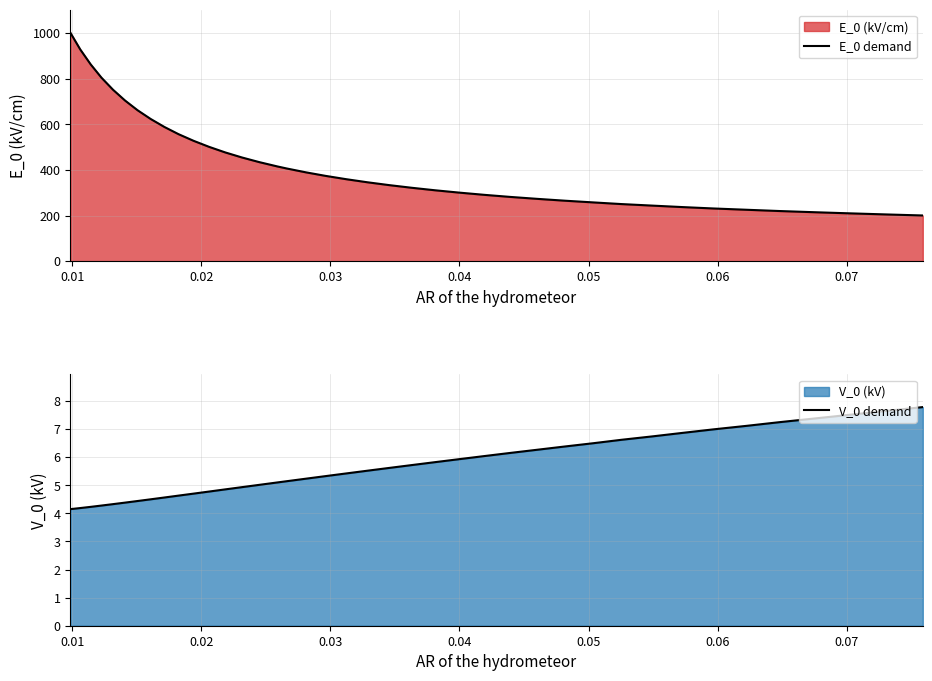

True or false: V_0 demand has more than 1 interior local peaks.

False